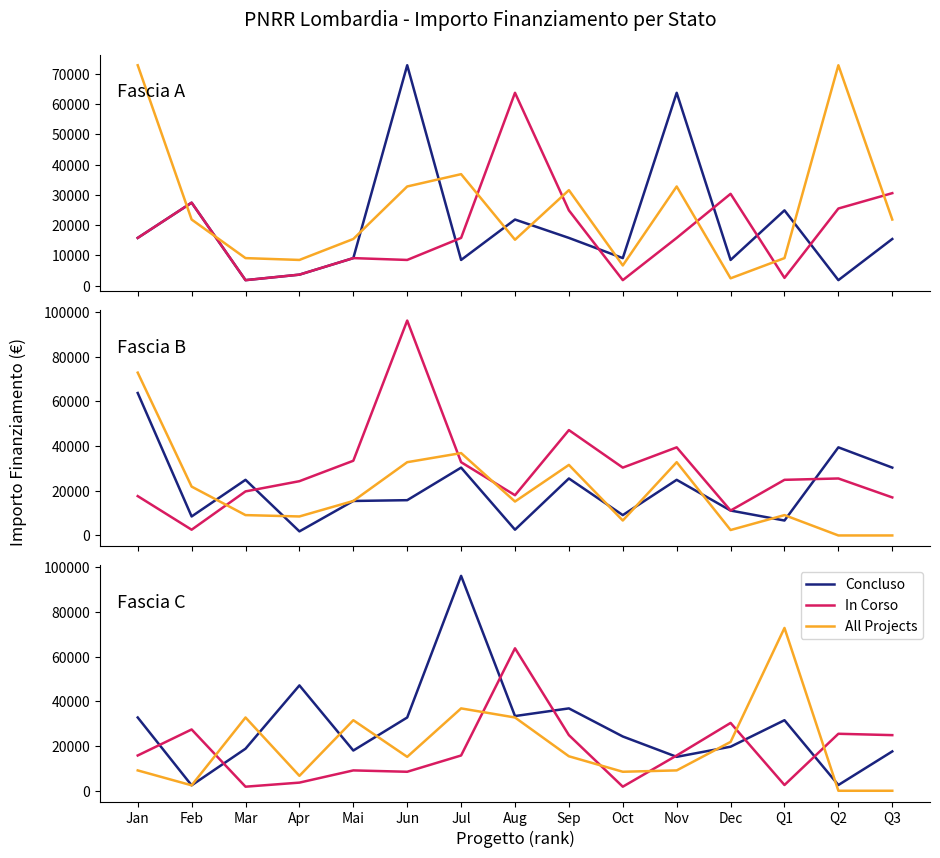

What is the difference between the All Projects values at Apr and Q3?

6677